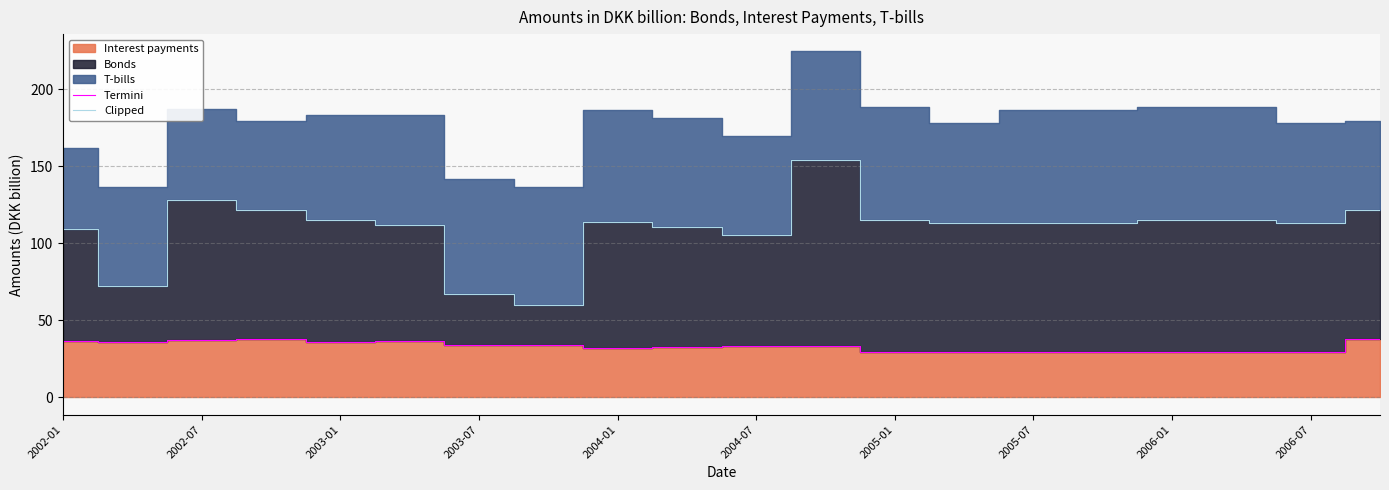

True or false: Clipped and Termini cross at least once.

False